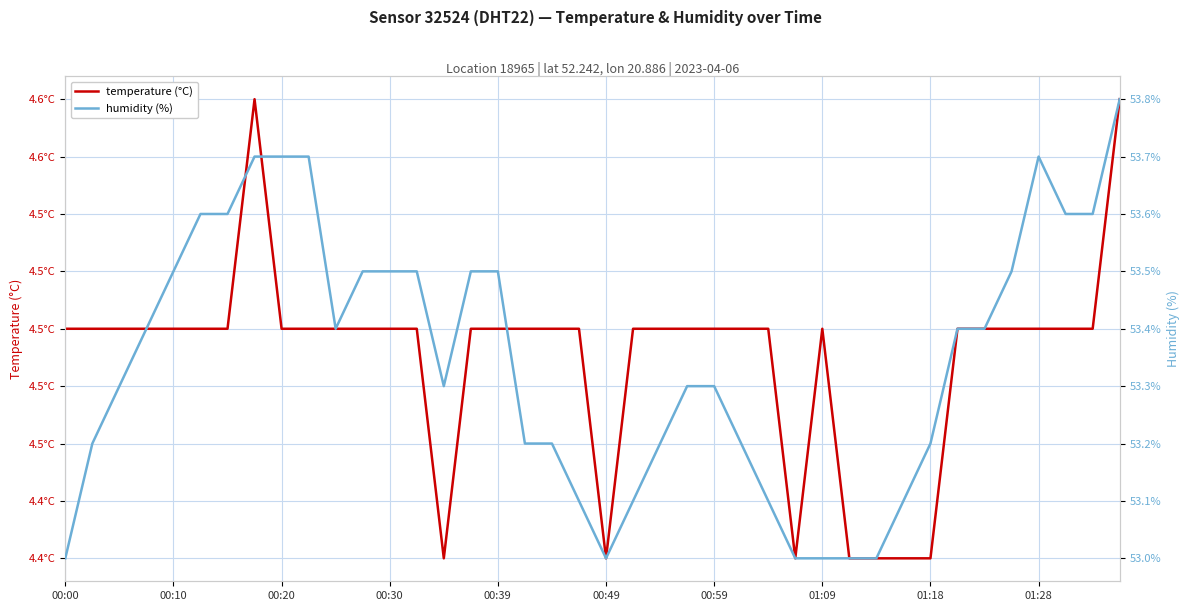

True or false: humidity (%) and temperature (°C) cross at least once.

False